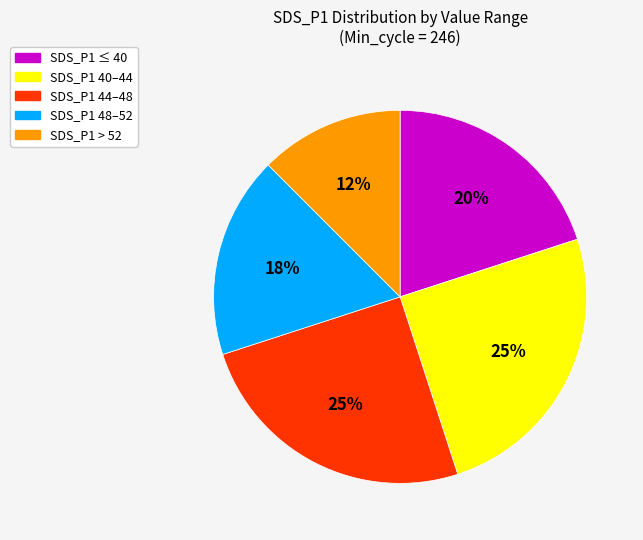

Count the number of slices in the pie.

5